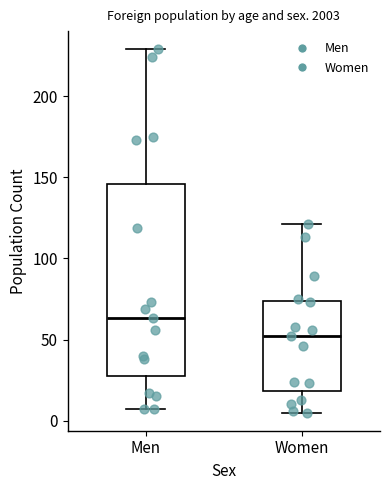

Which box is the tallest, from its lower edge to its upper edge?

Men